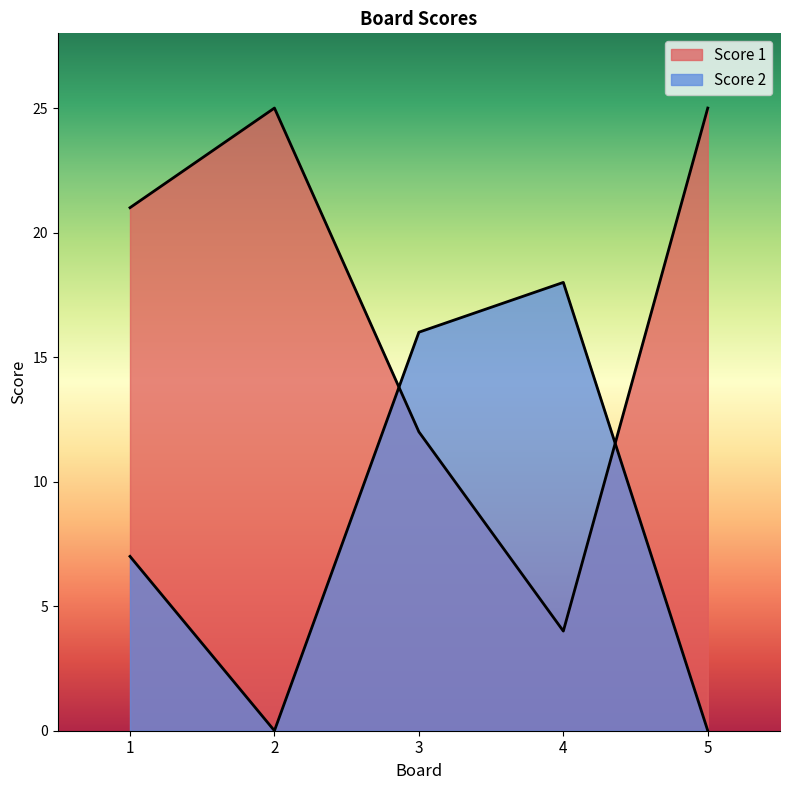

Does the chart display data point markers on the line(s)?

No